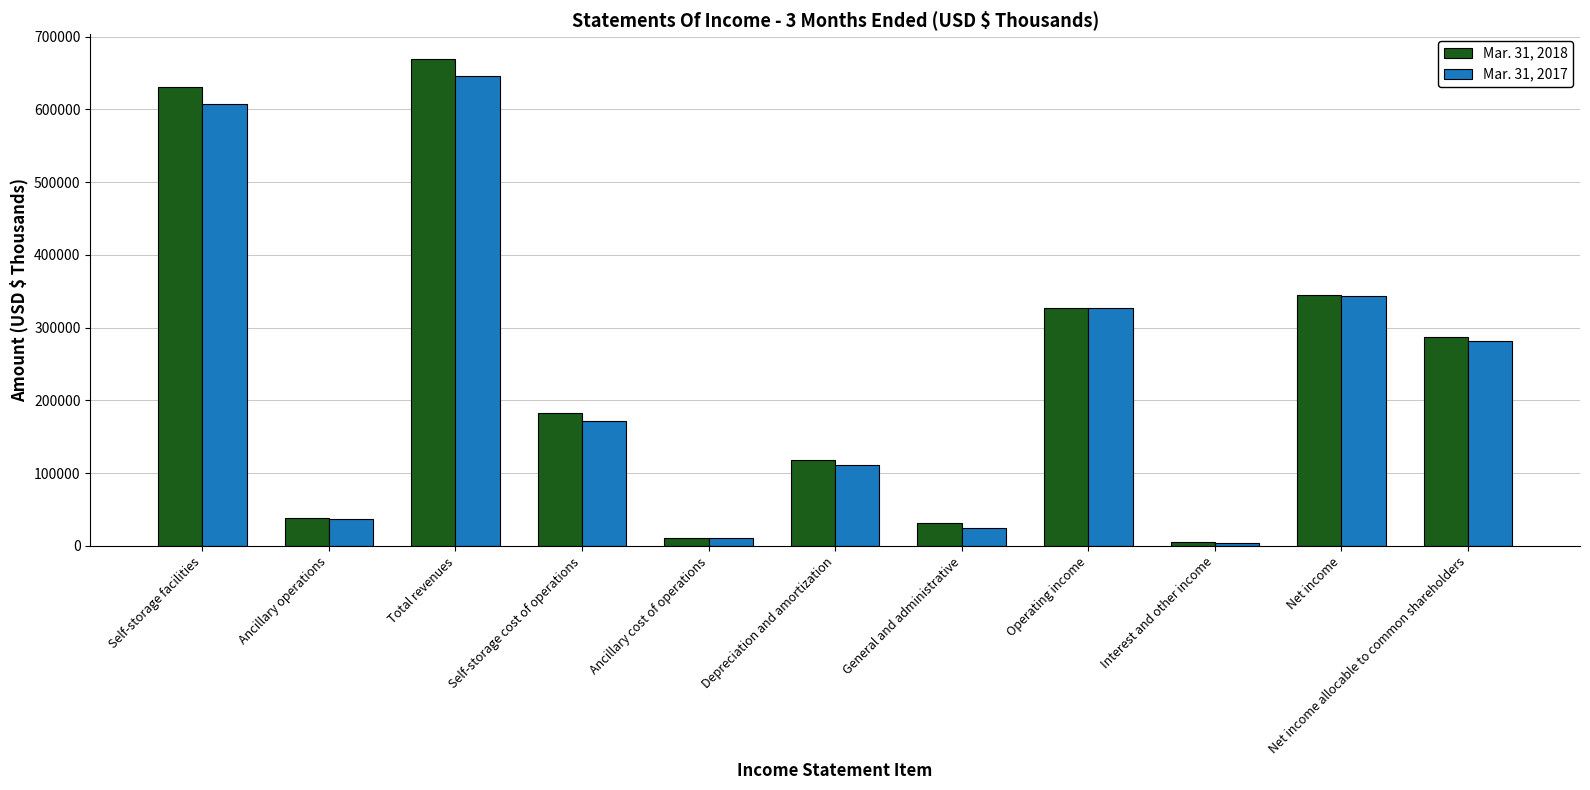

What is the difference between the maximum and minimum values in the Mar. 31, 2017 series?

641549